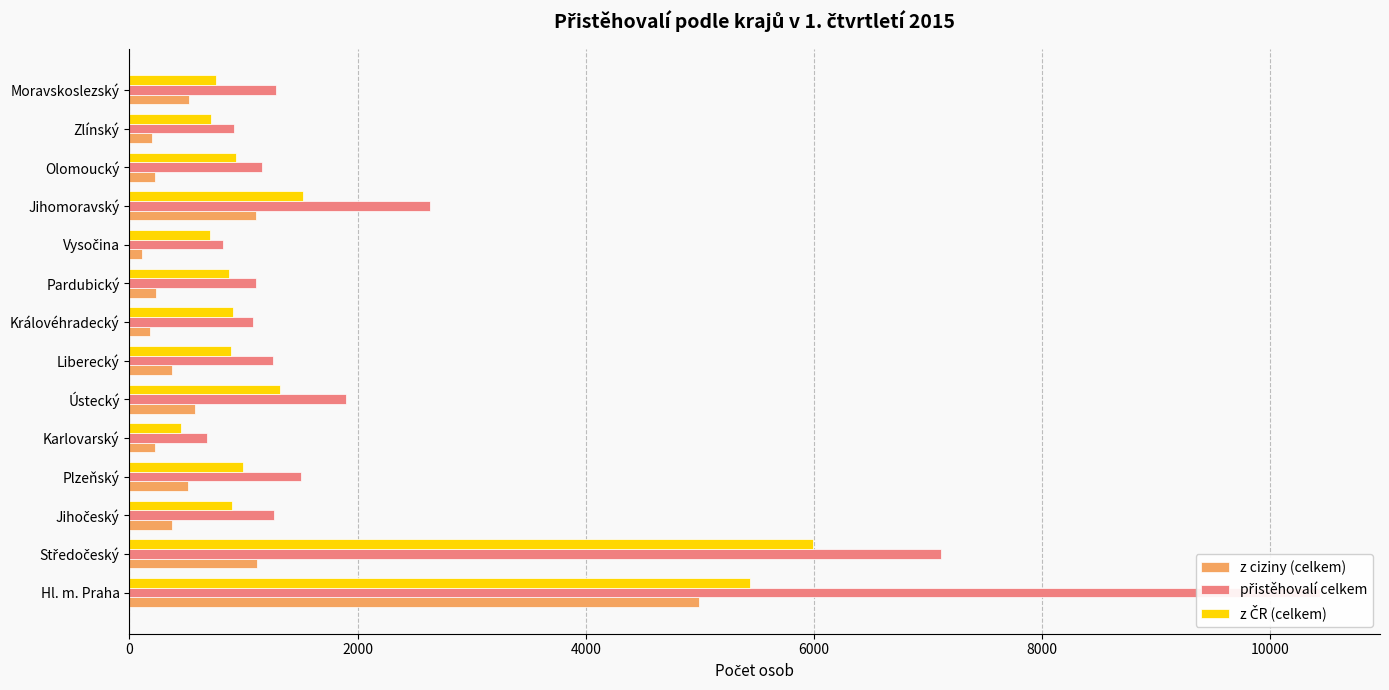

What is the total value across all series at Vysočina?

1634